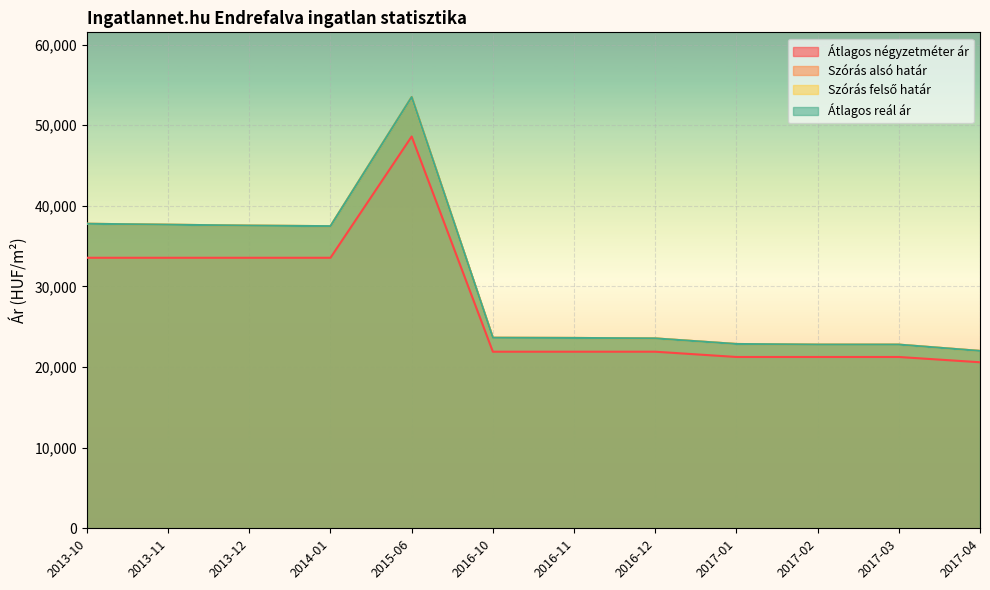

Read the Szórás felső határ value at 2017-03, to the nearest 50.

22800